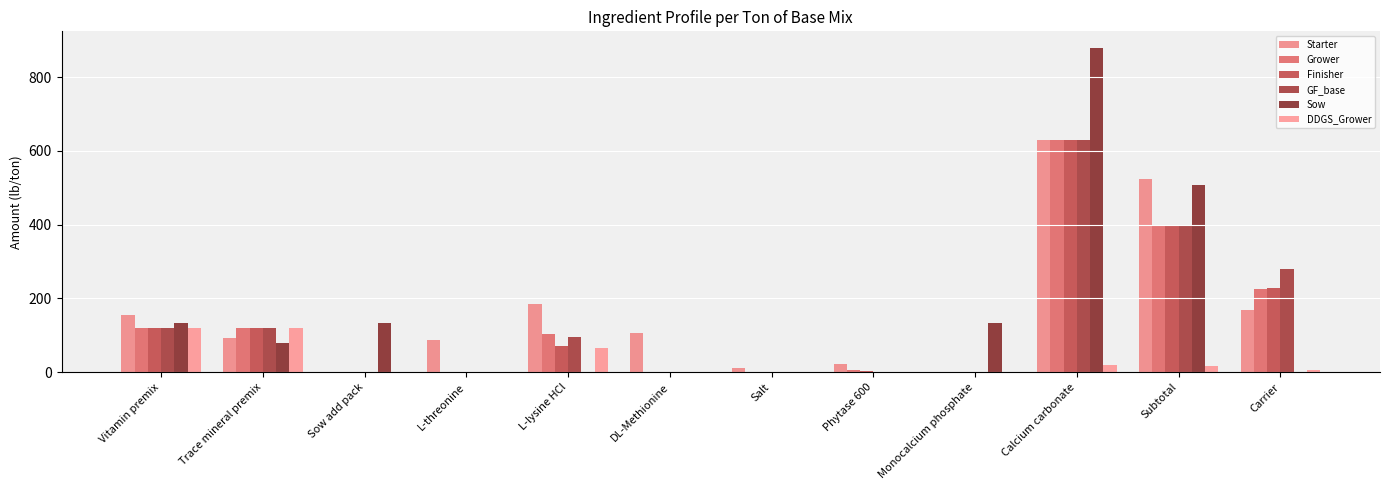

The value of GF_base at L-lysine HCl is 96.0. True or false?

True